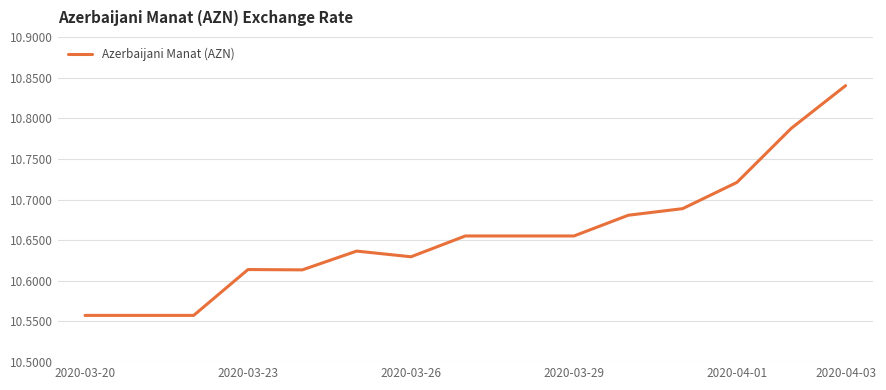

What is the difference between the maximum and minimum values?

0.3